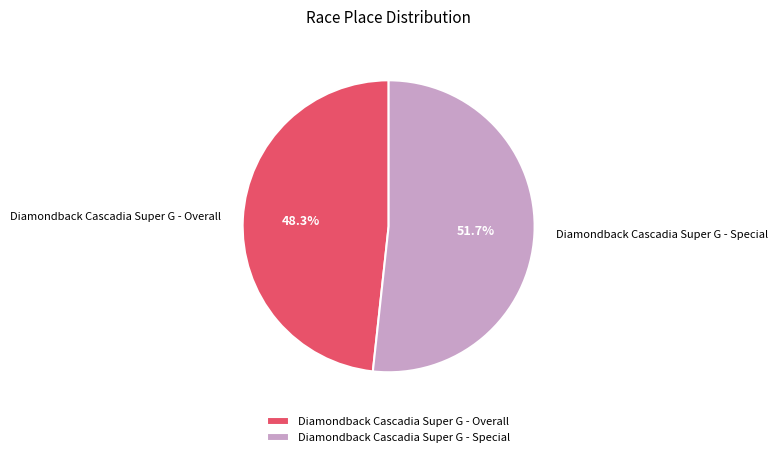

What is the ratio of the value at Diamondback Cascadia Super G - Special to the value at Diamondback Cascadia Super G - Overall?

1.1